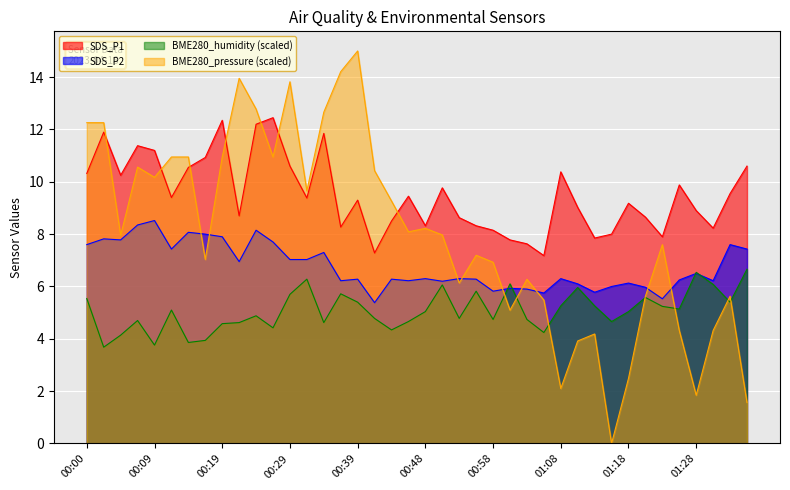

How many times do SDS_P2 and BME280_humidity cross each other?

4